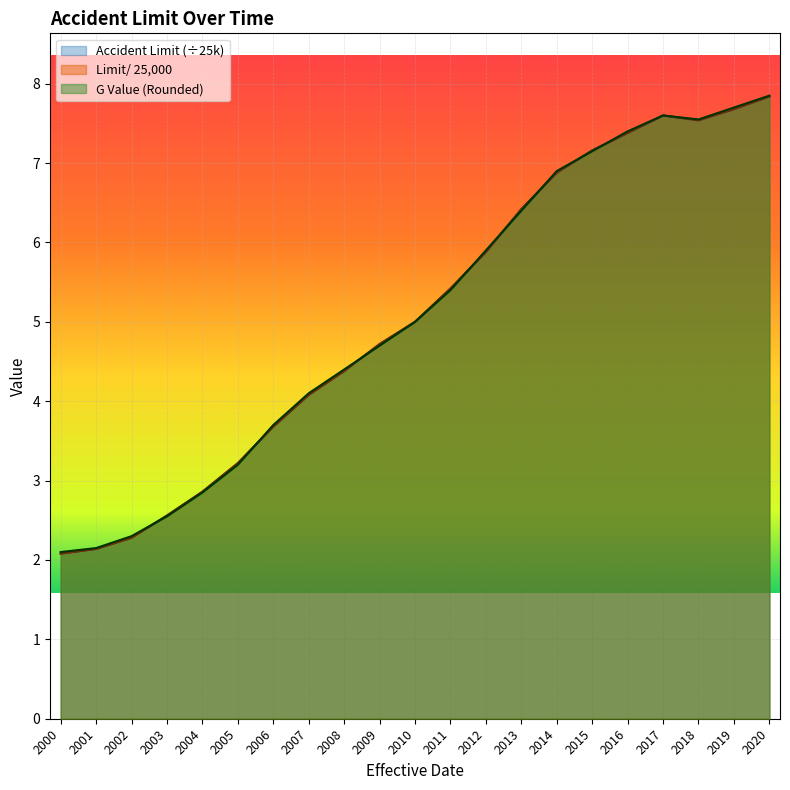

Which series ends up on top after the final intersection of Accident Limit and G Value (Rounded)?

G Value (Rounded)